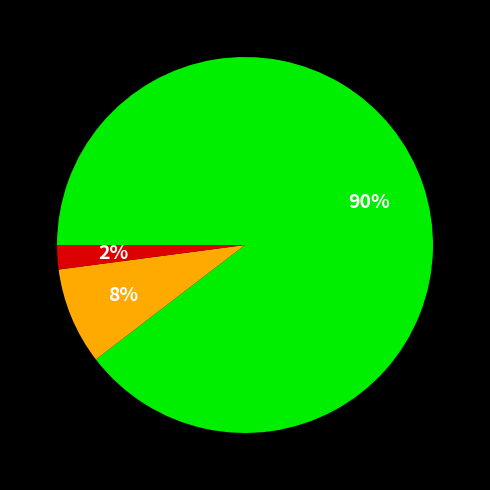

To the nearest percent, what is the difference between the largest and smallest slice percentages?

88%